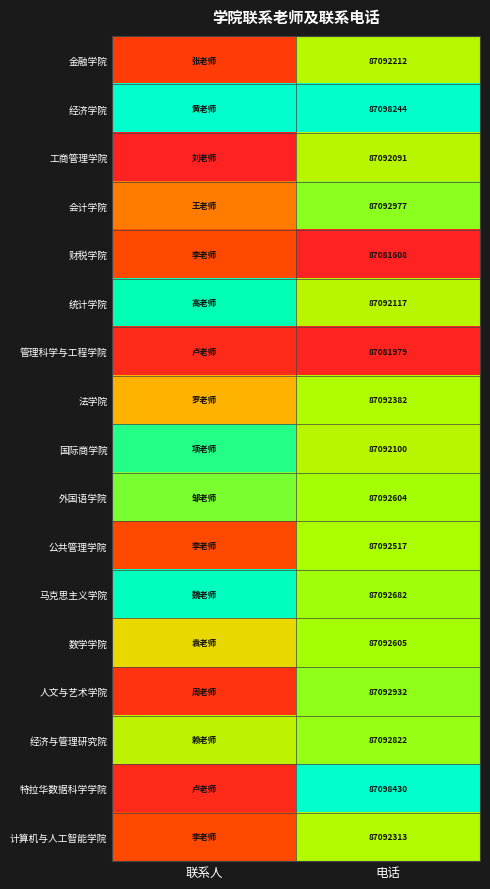

At 电话, list the series in order from smallest to largest.

财税学院, 管理科学与工程学院, 工商管理学院, 国际商学院, 统计学院, 金融学院, 计算机与人工智能学院, 法学院, 公共管理学院, 外国语学院, 数学学院, 马克思主义学院, 经济与管理研究院, 人文与艺术学院, 会计学院, 经济学院, 特拉华数据科学学院